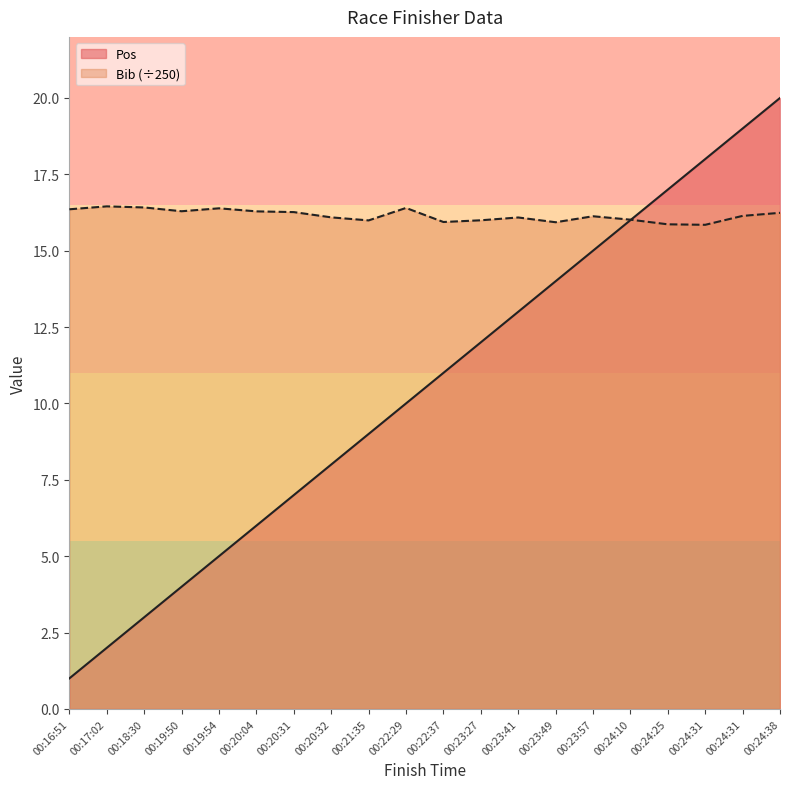

Reading left to right, what are all the values shown in this chart?

Pos: 1.0	2.0	3.0	4.0	5.0	6.0	7.0	8.0	9.0	10.0	11.0	12.0	13.0	14.0	15.0	16.0	17.0	18.0	19.0	20.0
Bib: 16.4	16.5	16.4	16.3	16.4	16.3	16.3	16.1	16.0	16.4	15.9	16.0	16.1	15.9	16.1	16.0	15.9	15.8	16.1	16.2